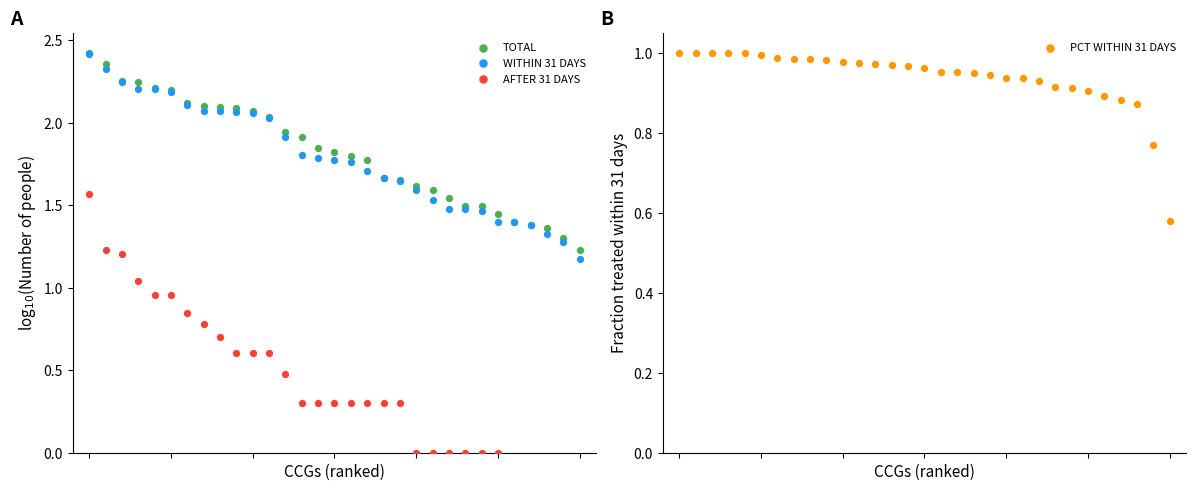

Is the value of PCT WITHIN 31 DAYS at 10 greater than the value of AFTER 31 DAYS at 12?

Yes